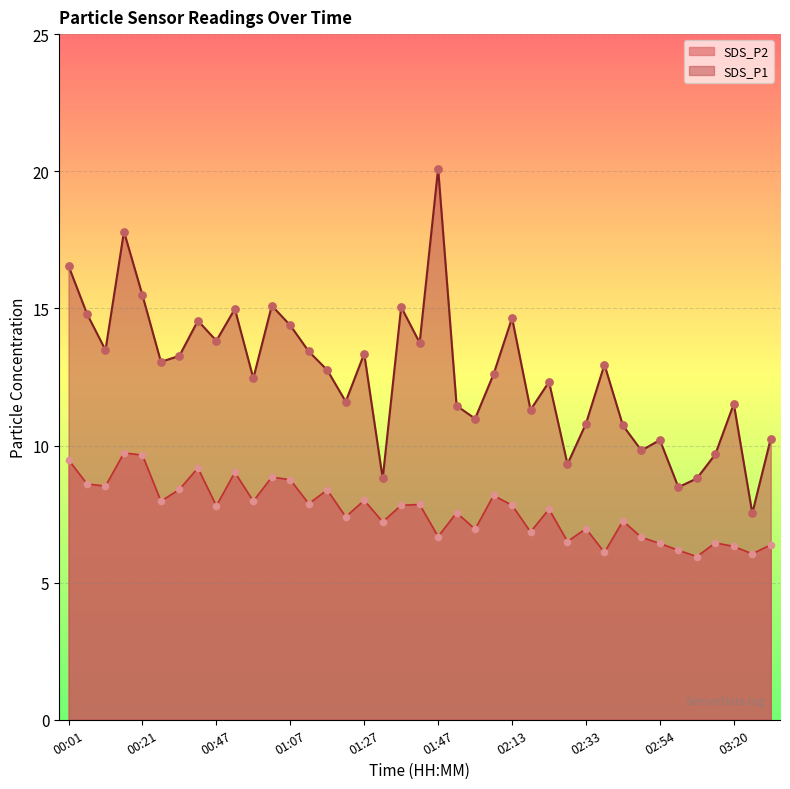

What is the total value across all series at 00:36?

23.7